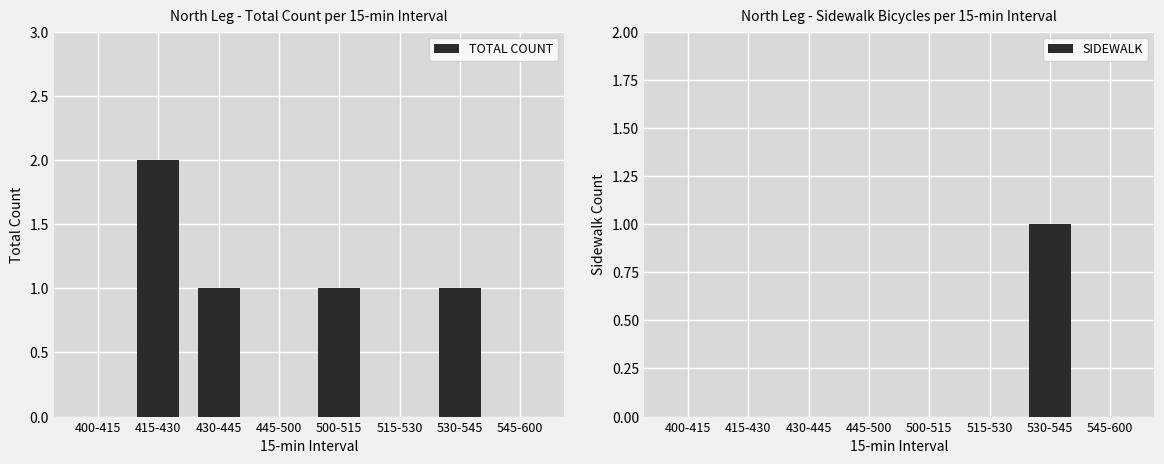

How many SIDEWALK values are between 0 and 1?

8